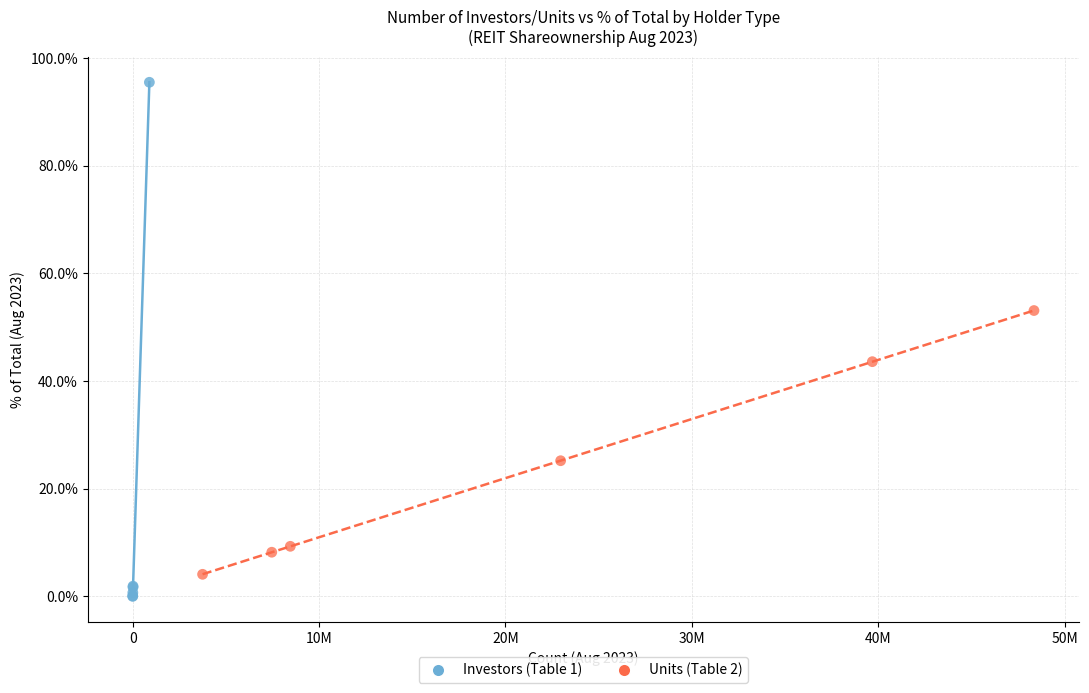

Which series reaches the maximum Y coordinate?

Investors (Table 1)